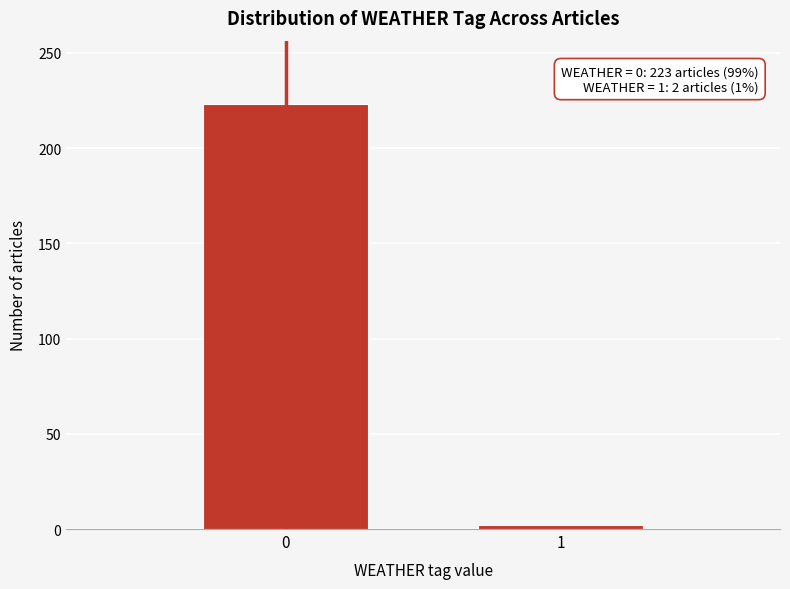

Reading left to right, extract all data points from this chart.

0=223	1=2